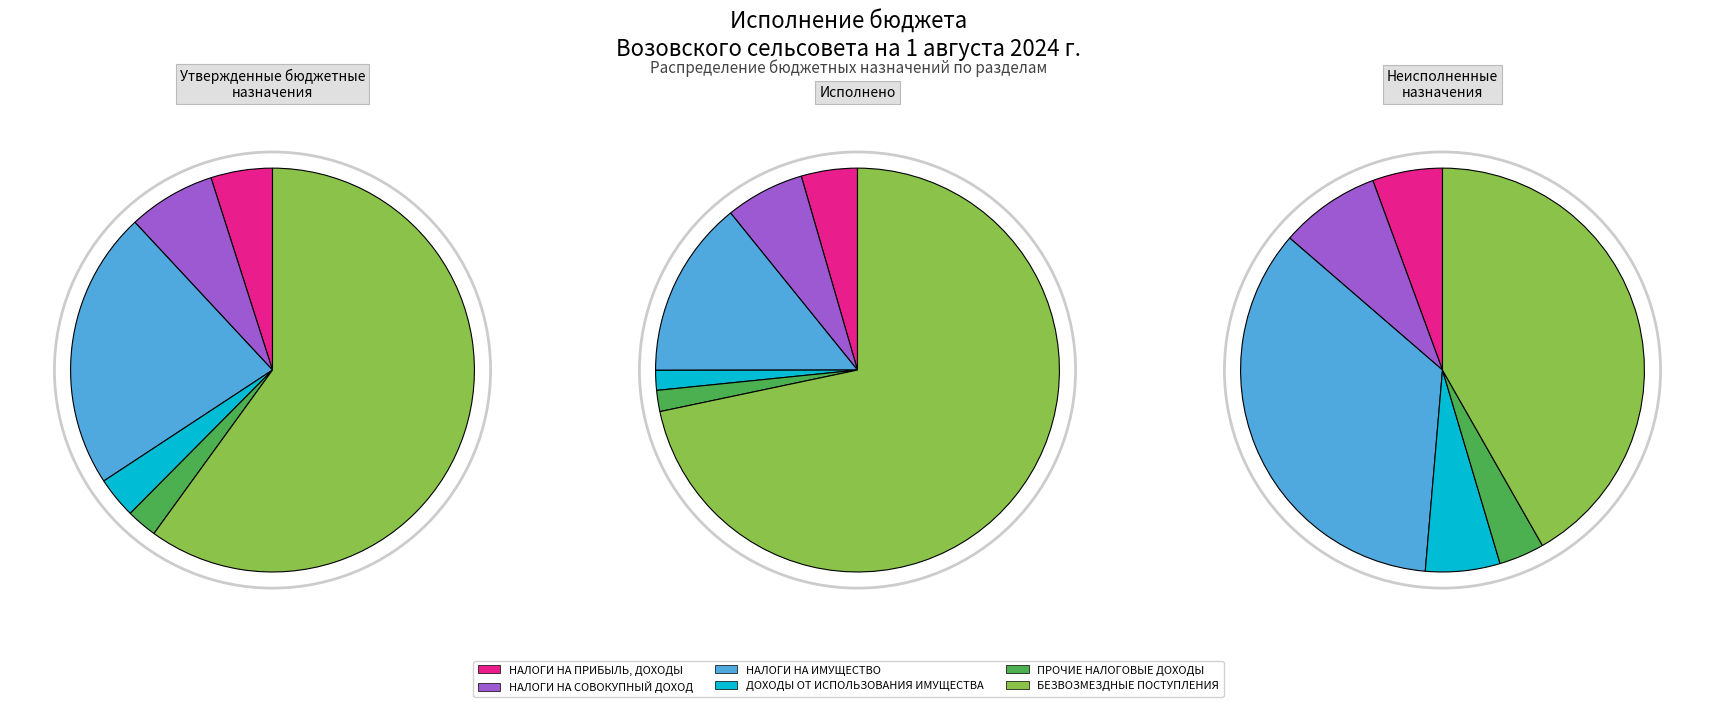

Combined, do ПРОЧИЕ
НАЛОГОВЫЕ
ДОХОДЫ and БЕЗВОЗМЕЗДНЫЕ
ПОСТУПЛЕНИЯ account for over 50%?

Yes